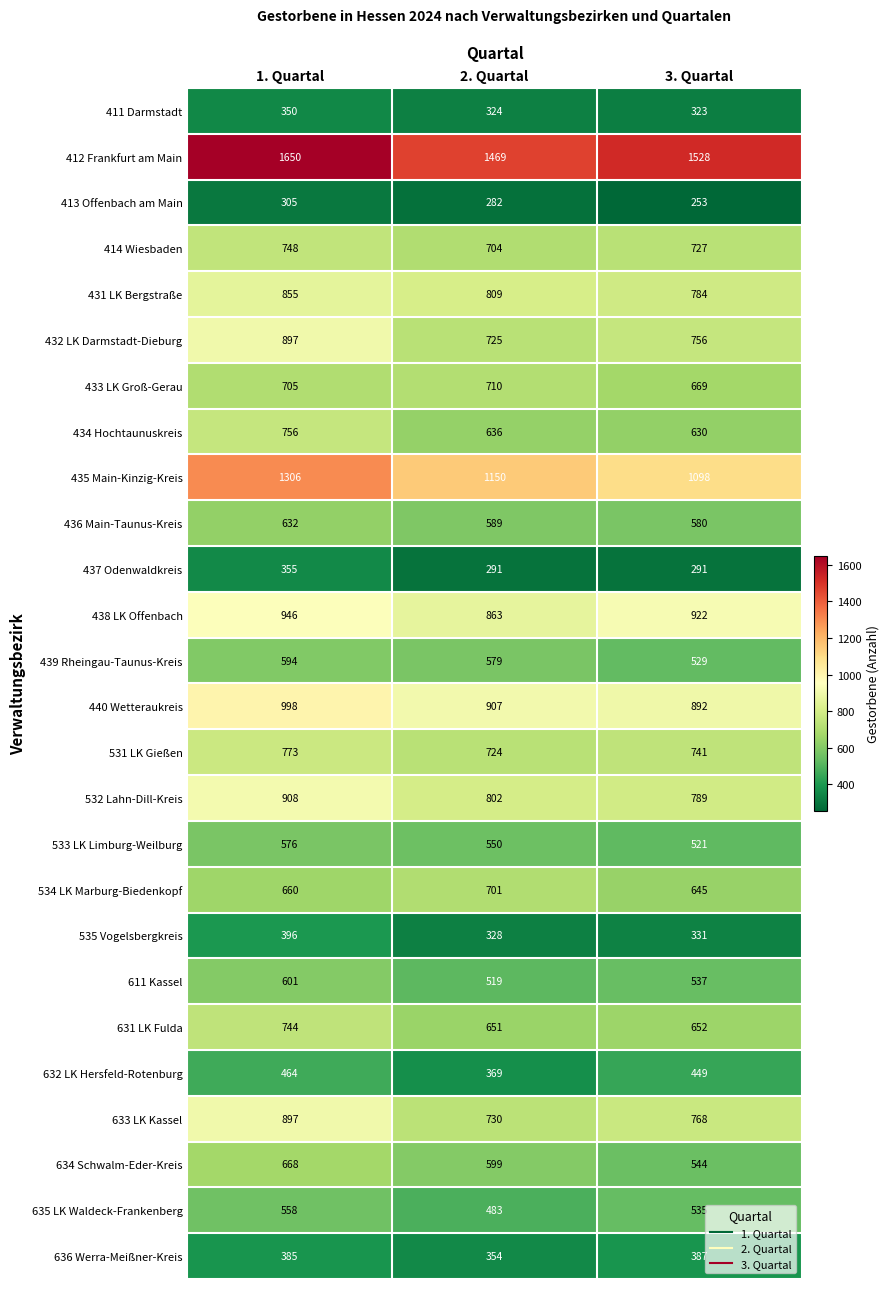

What is the spread (max minus min) of values at 3. Quartal?

1275